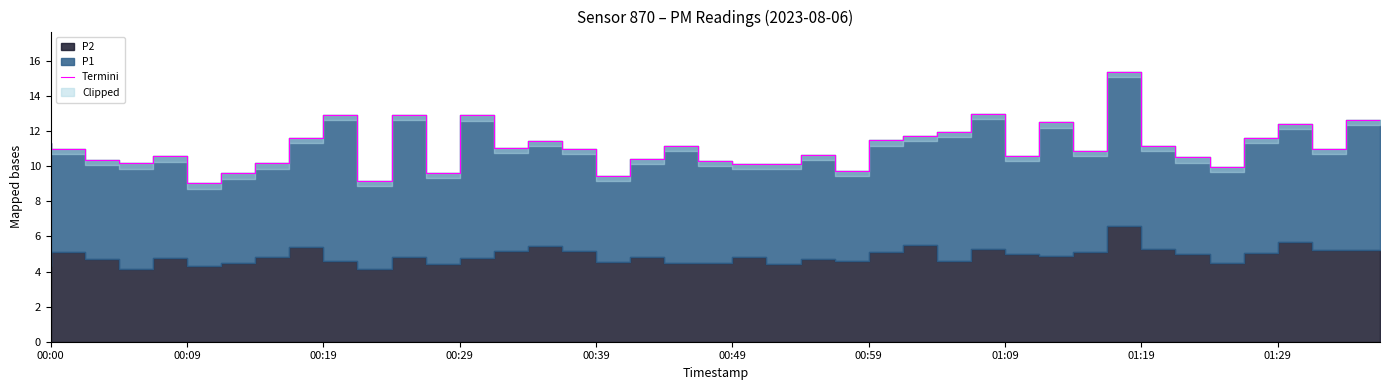

What is the sum of the values at 35 and 01:09?

20.1